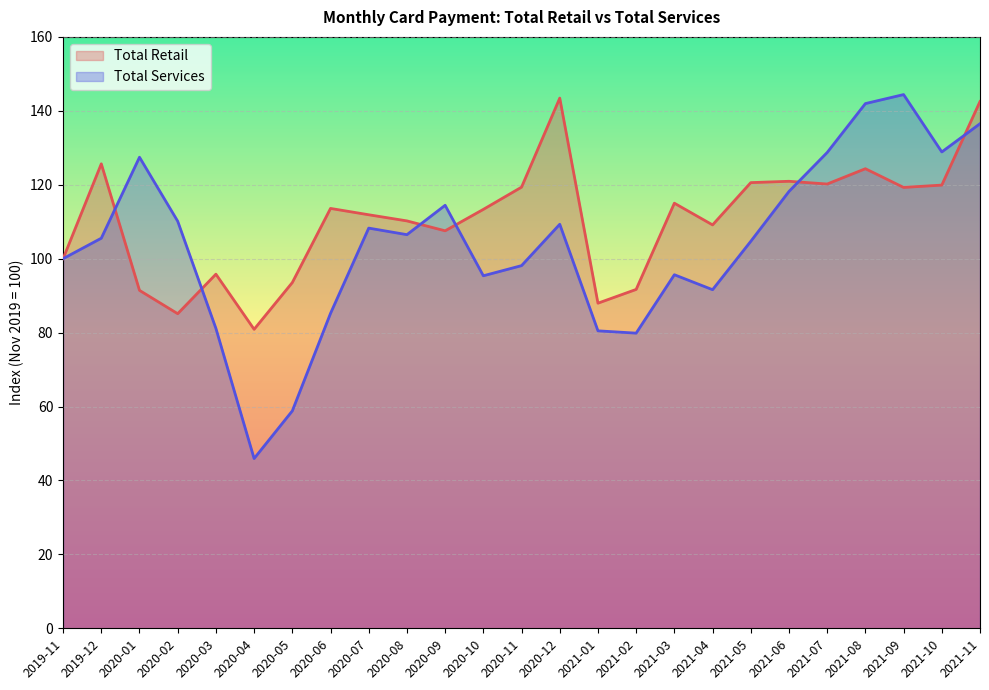

What is the sum of all Total Services values?

2597.1